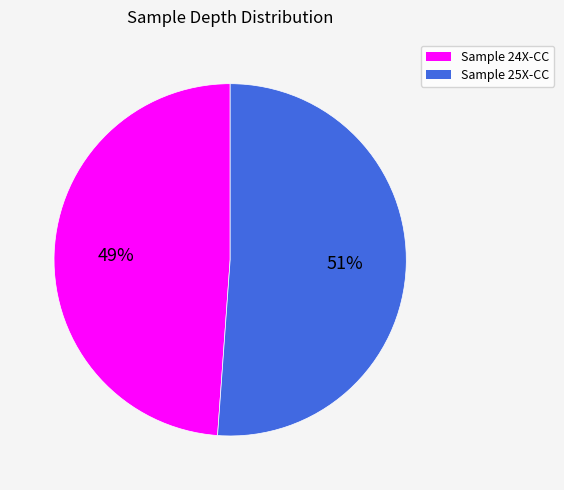

How many segments does this pie chart have?

2